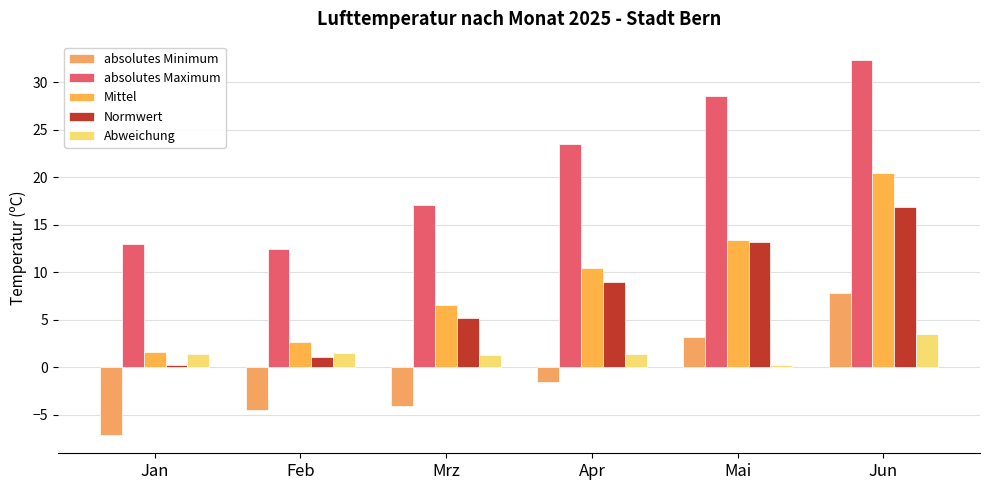

Reading right to left, what are all the values shown in this chart?

absolutes Minimum: Jun=7.8	Mai=3.2	Apr=-1.6	Mrz=-4.1	Feb=-4.5	Jan=-7.1
absolutes Maximum: Jun=32.3	Mai=28.5	Apr=23.5	Mrz=17.1	Feb=12.4	Jan=13.0
Mittel: Jun=20.4	Mai=13.4	Apr=10.4	Mrz=6.5	Feb=2.6	Jan=1.6
Normwert: Jun=16.9	Mai=13.2	Apr=9.0	Mrz=5.2	Feb=1.1	Jan=0.2
Abweichung: Jun=3.5	Mai=0.2	Apr=1.4	Mrz=1.3	Feb=1.5	Jan=1.4